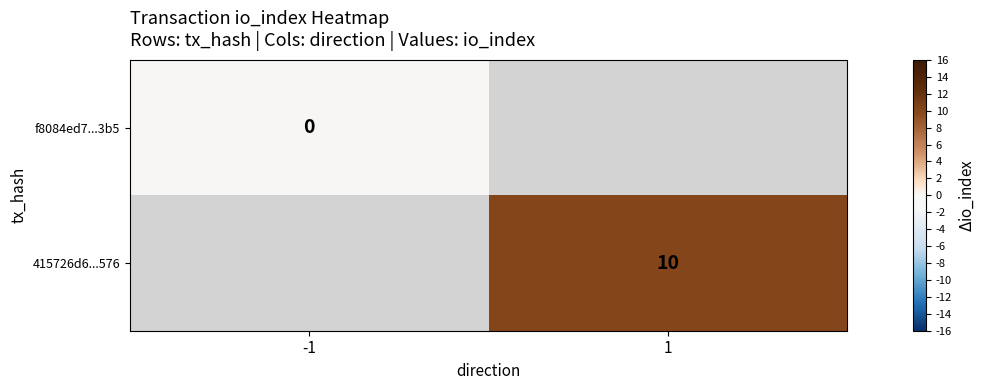

The value of 415726d6...576 at 1 is 3. True or false?

False